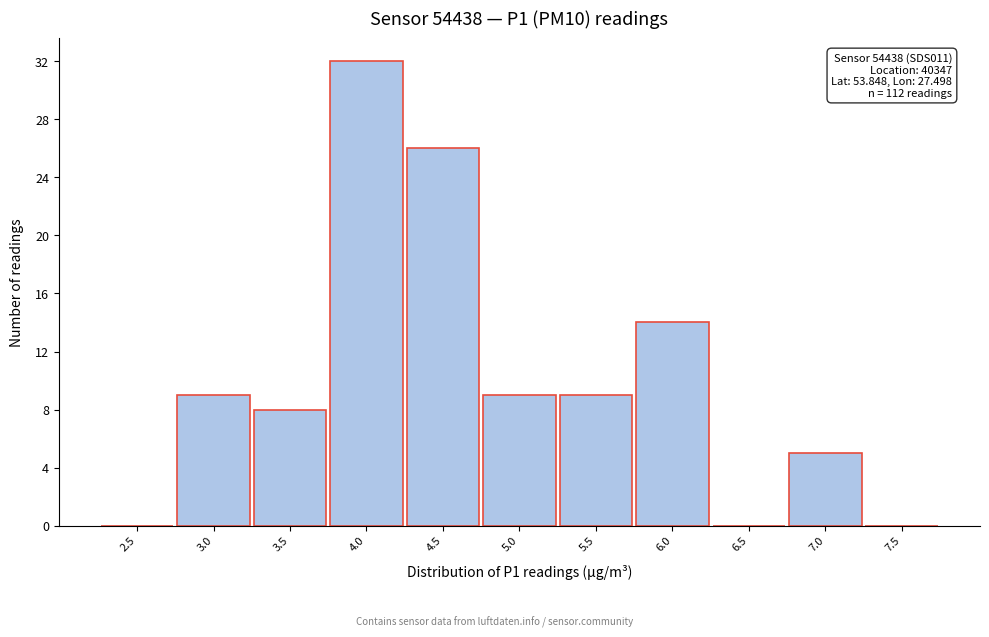

Reading left to right, transcribe all the data shown in this chart.

2.5=0	3.0=9	3.5=8	4.0=32	4.5=26	5.0=9	5.5=9	6.0=14	6.5=0	7.0=5	7.5=0